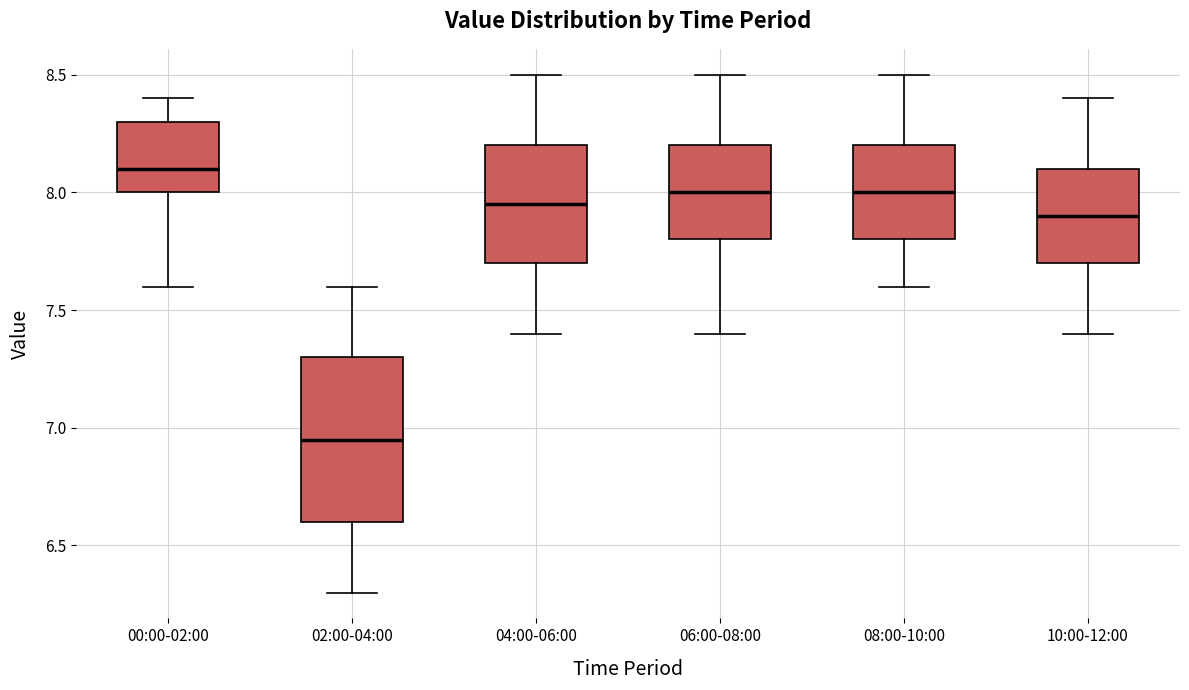

Reading left to right, transcribe this box plot: for each box, give where its median line is, the range the box spans, and where its two whiskers end, as read against the y-axis. The values are not printed on the chart, so give them approximately, as read against the axis.

00:00-02:00: median 8.10, box 8.00 to 8.30, whiskers 7.60 to 8.40
02:00-04:00: median 6.95, box 6.60 to 7.30, whiskers 6.30 to 7.60
04:00-06:00: median 7.95, box 7.70 to 8.20, whiskers 7.40 to 8.50
06:00-08:00: median 8.00, box 7.80 to 8.20, whiskers 7.40 to 8.50
08:00-10:00: median 8.00, box 7.80 to 8.20, whiskers 7.60 to 8.50
10:00-12:00: median 7.90, box 7.70 to 8.10, whiskers 7.40 to 8.40